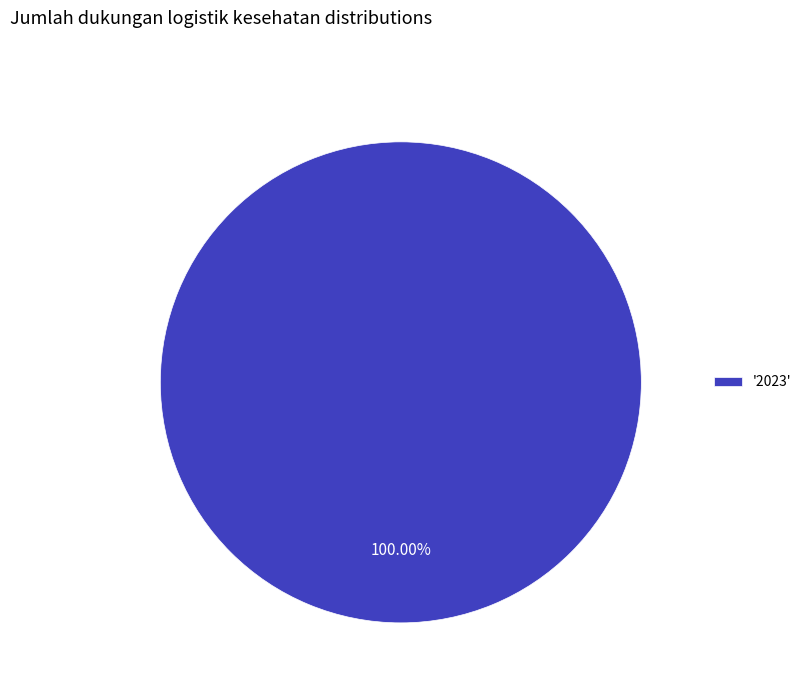

Does any single category account for the majority?

Yes